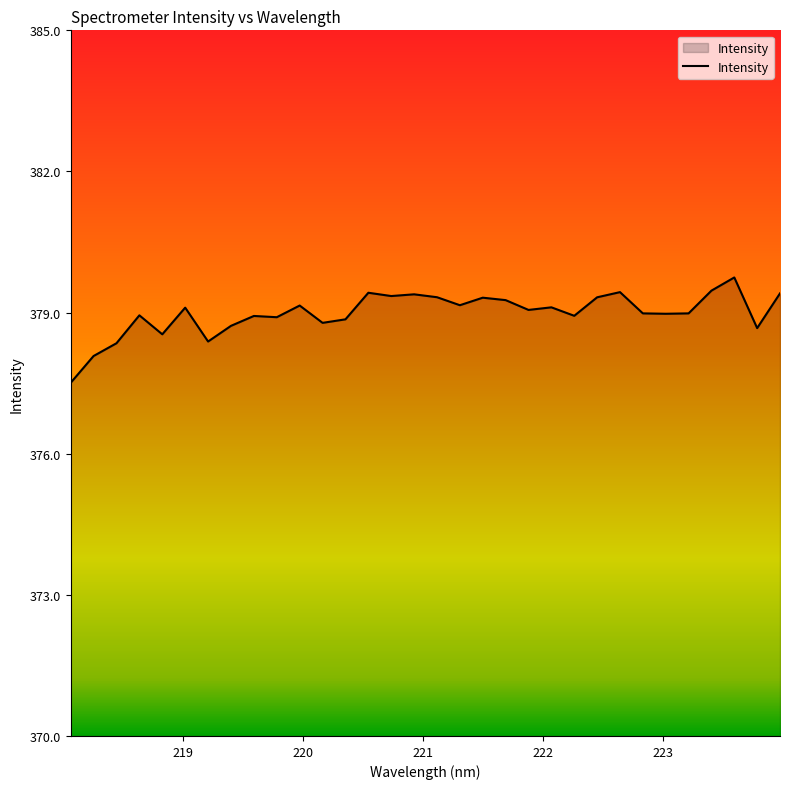

What is the minimum value shown in the chart?

377.5